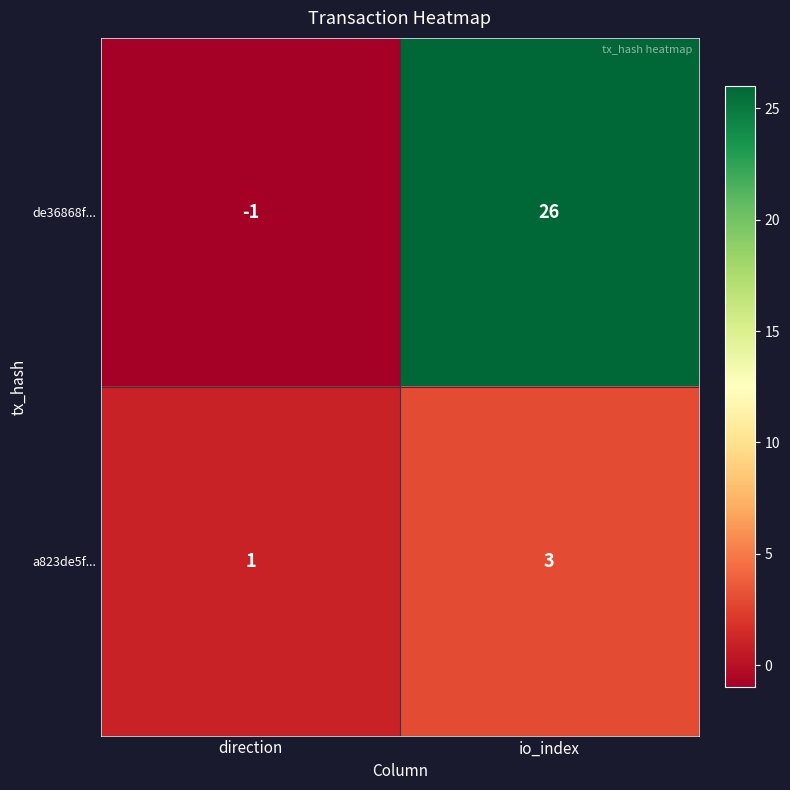

Reading right to left, list all the values displayed in this chart.

de36868f...: 26	-1
a823de5f...: 3	1